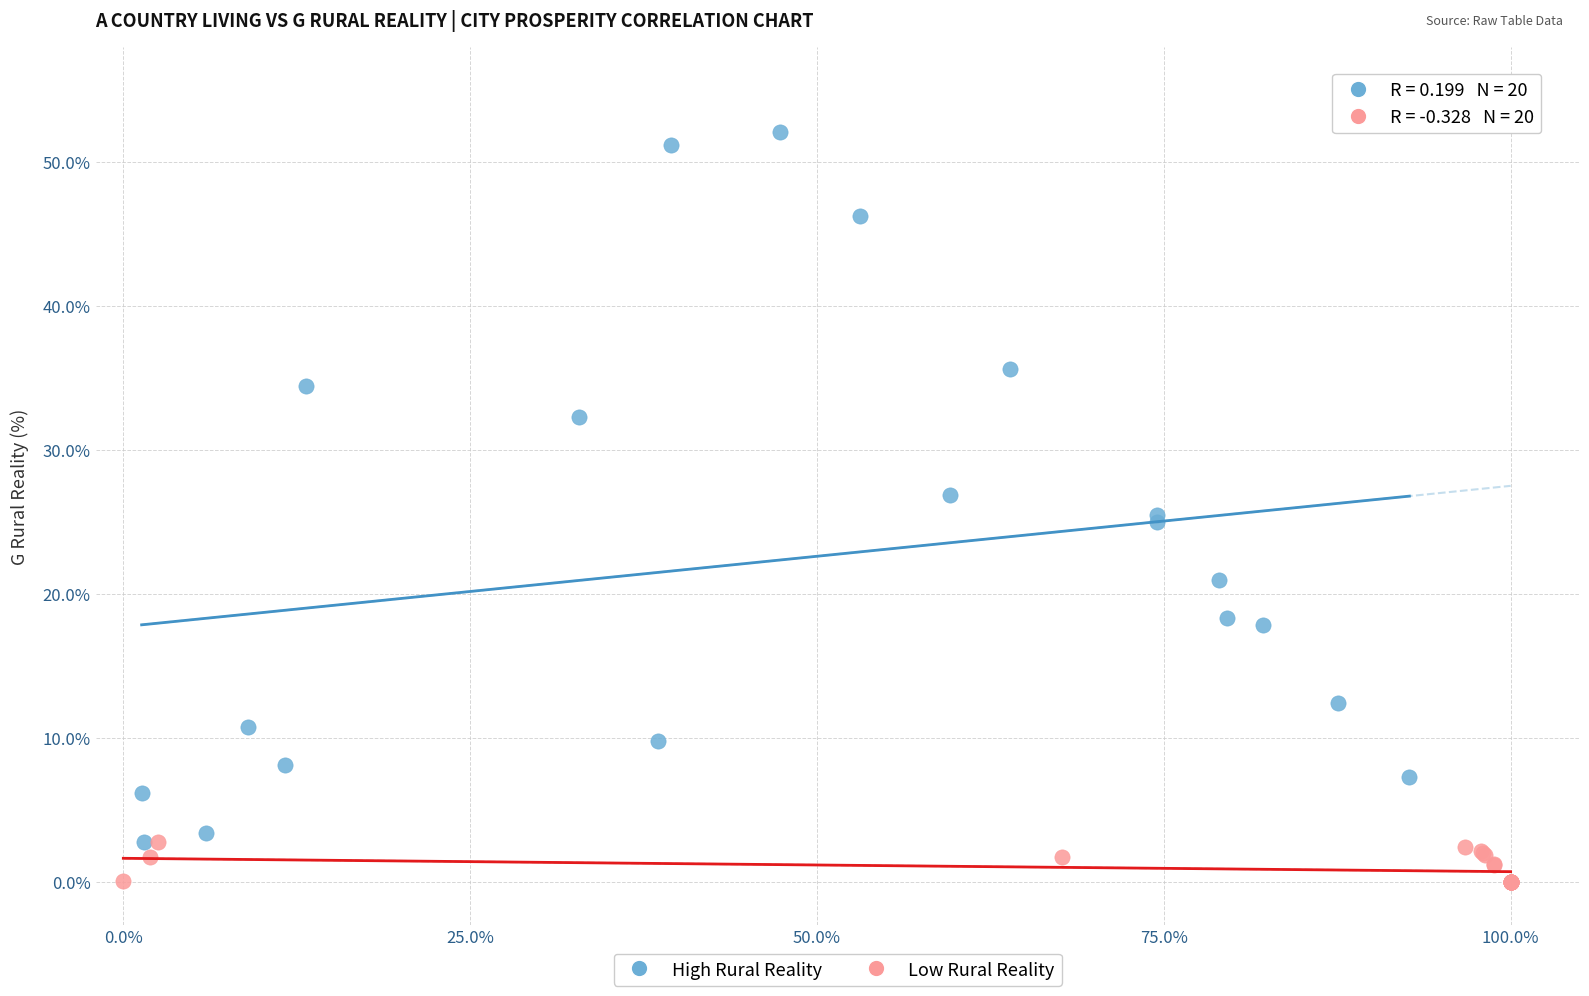

Which series has the largest Y range (max minus min)?

High Rural Reality